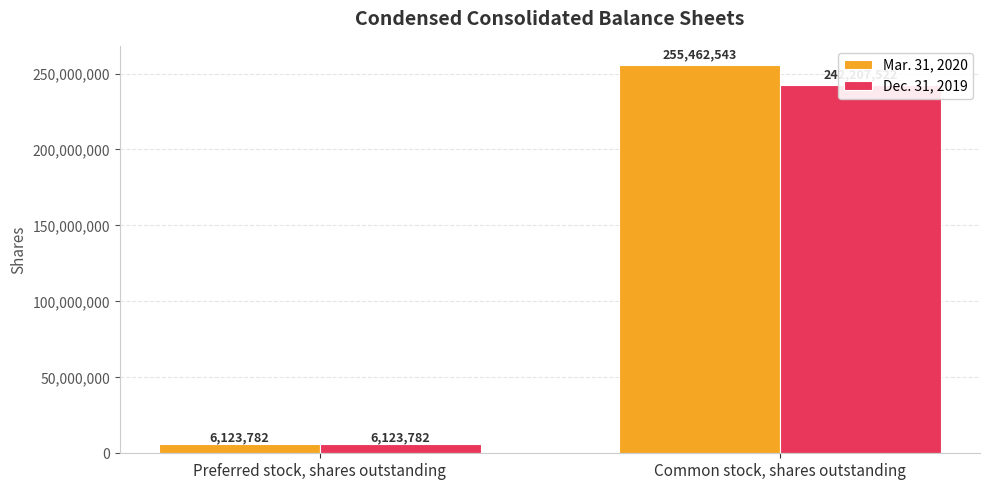

What is the value of the Dec. 31, 2019 bar at the 2nd from the left?

242207522